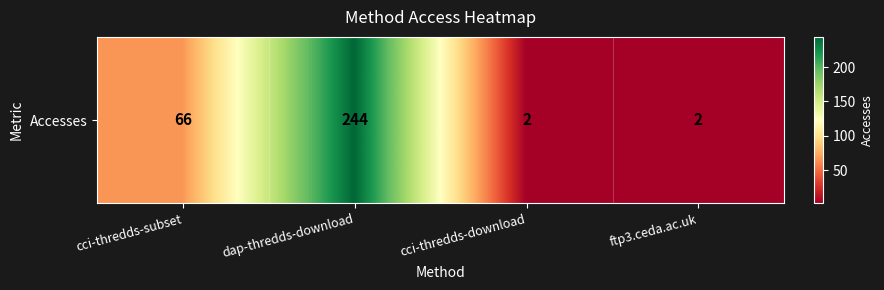

What is the difference between the maximum and minimum values?

242